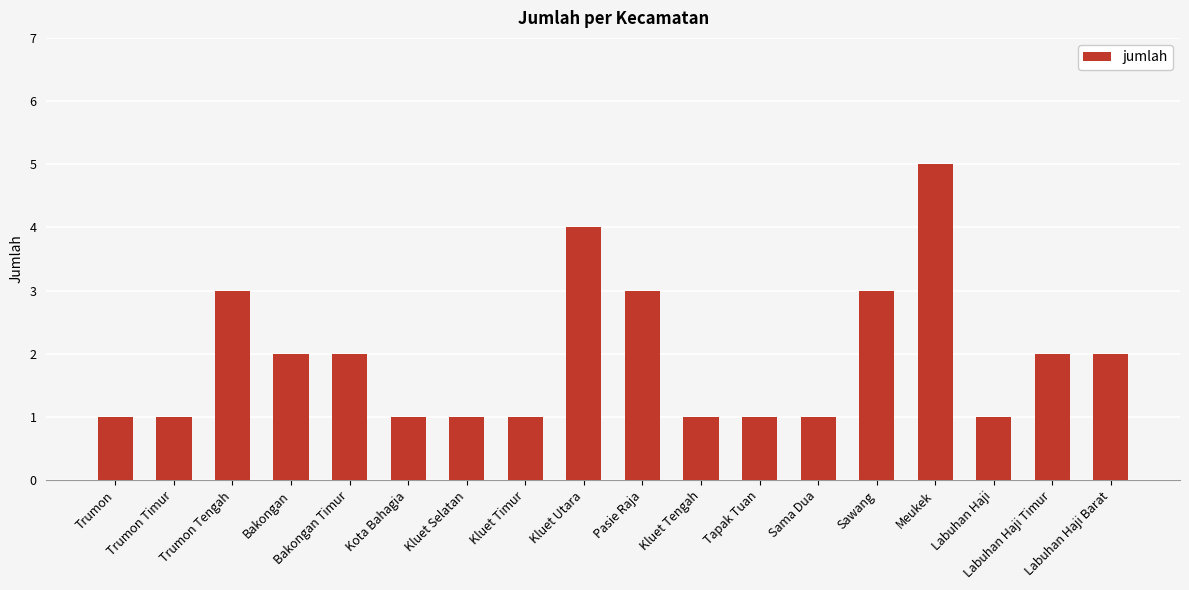

Is it true that the value at Labuhan Haji Timur is 2?

True